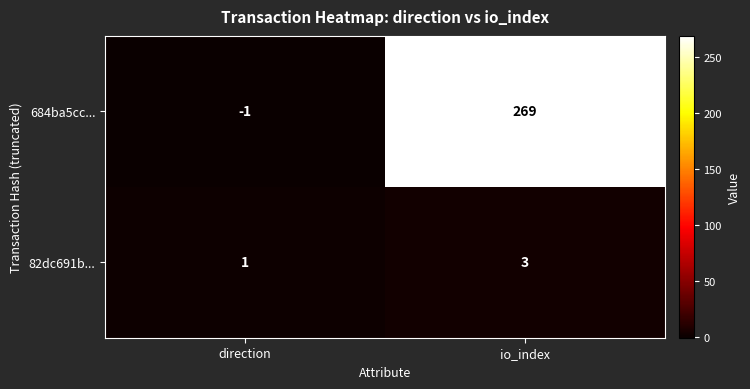

What is the sum of all 82dc691b... values?

4